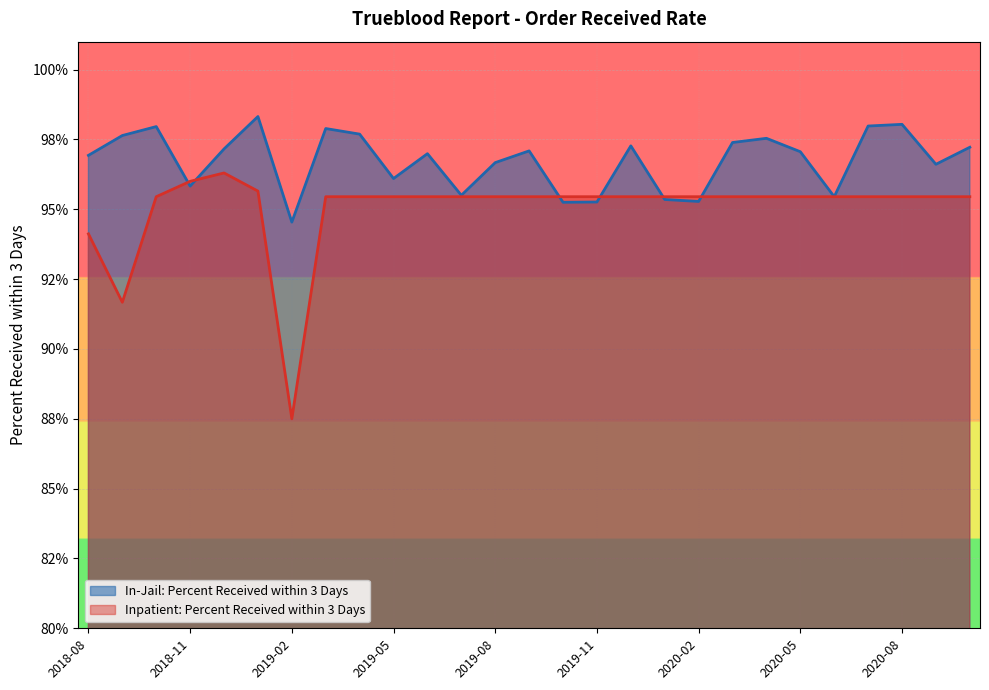

True or false: In-Jail: Percent Received within 3 Days has a value of 1.0 at 2020-10.

True